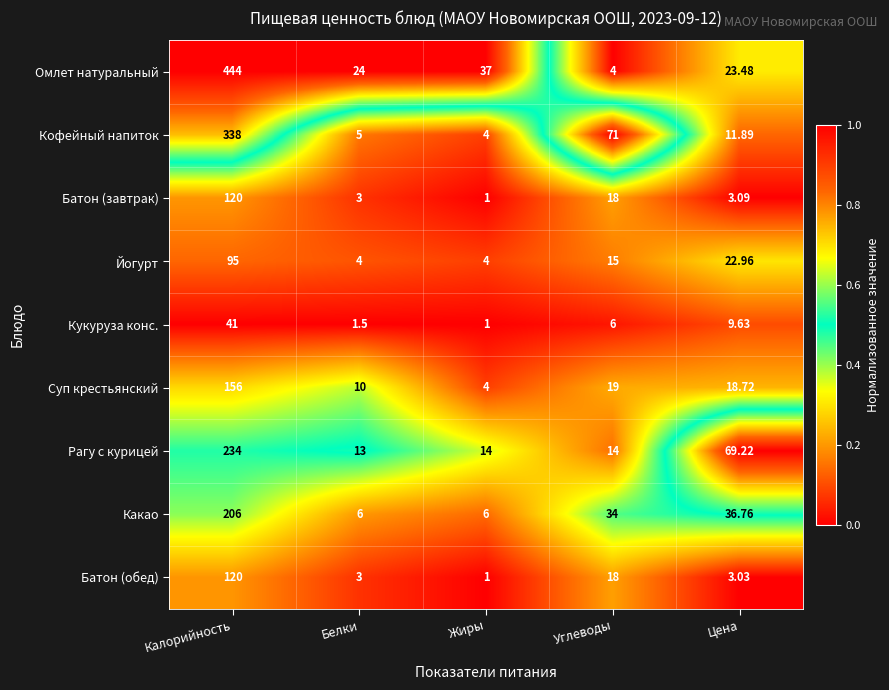

At which label does Суп крестьянский reach its minimum?

Жиры